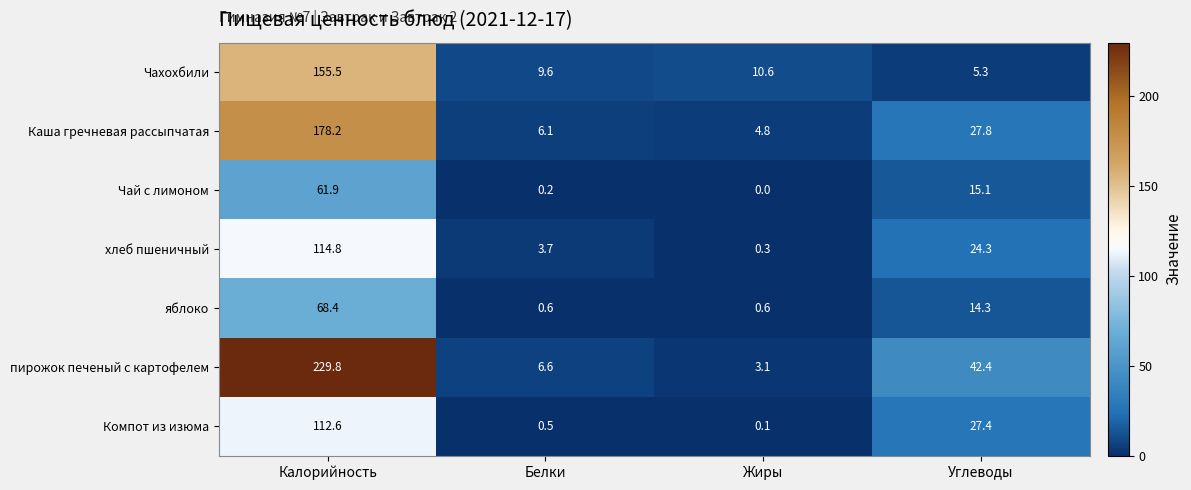

Which series has the largest total across all categories?

пирожок печеный с картофелем